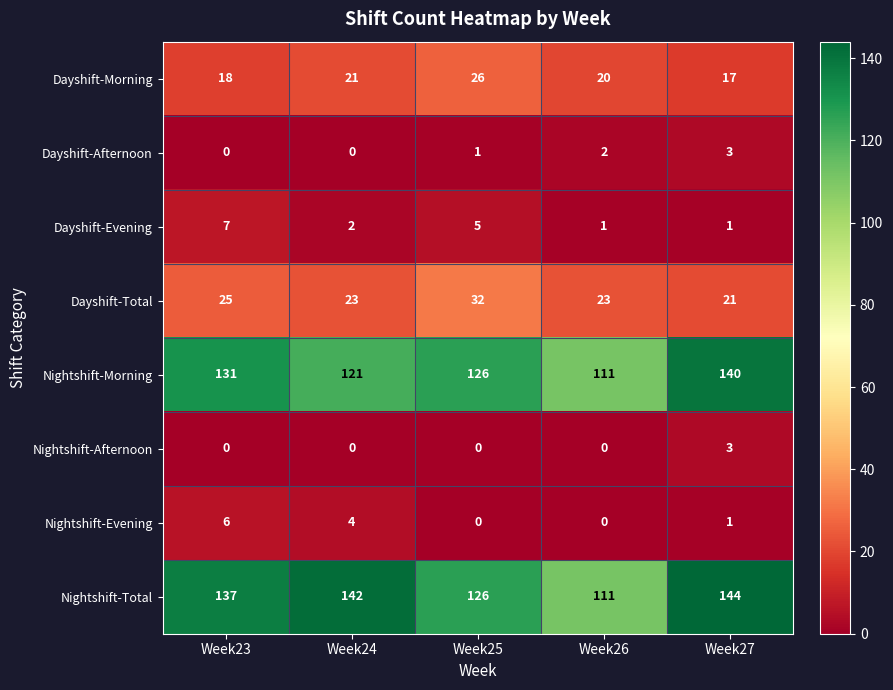

The value of Dayshift-Morning at Week23 is 28. True or false?

False